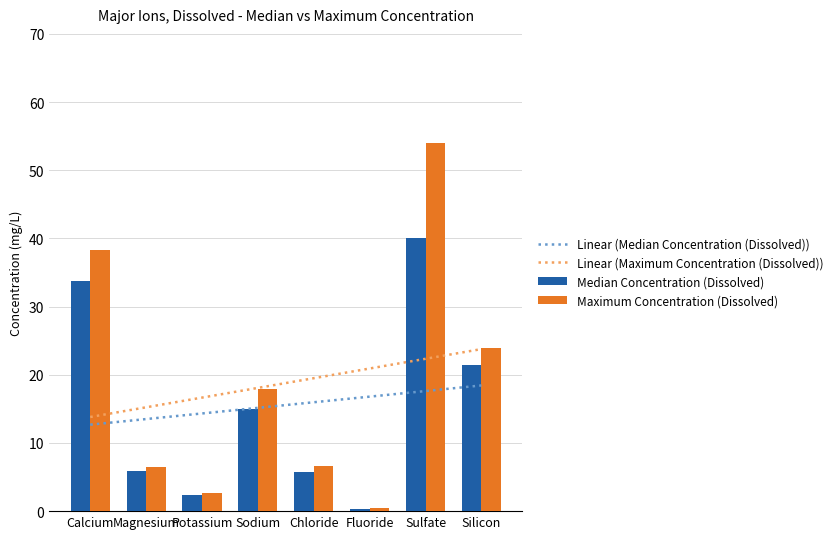

Reading left to right, extract all data points from this chart.

Linear (Median Concentration (Dissolved)): Calcium=12.7	Magnesium=13.5	Potassium=14.3	Sodium=15.1	Chloride=16.0	Fluoride=16.8	Sulfate=17.6	Silicon=18.4
Linear (Maximum Concentration (Dissolved)): Calcium=13.8	Magnesium=15.2	Potassium=16.7	Sodium=18.1	Chloride=19.5	Fluoride=20.9	Sulfate=22.3	Silicon=23.8
Median Concentration (Dissolved): Calcium=33.8	Magnesium=5.9	Potassium=2.3	Sodium=15.0	Chloride=5.7	Fluoride=0.3	Sulfate=40.0	Silicon=21.5
Maximum Concentration (Dissolved): Calcium=38.3	Magnesium=6.5	Potassium=2.7	Sodium=17.9	Chloride=6.6	Fluoride=0.4	Sulfate=54.0	Silicon=24.0